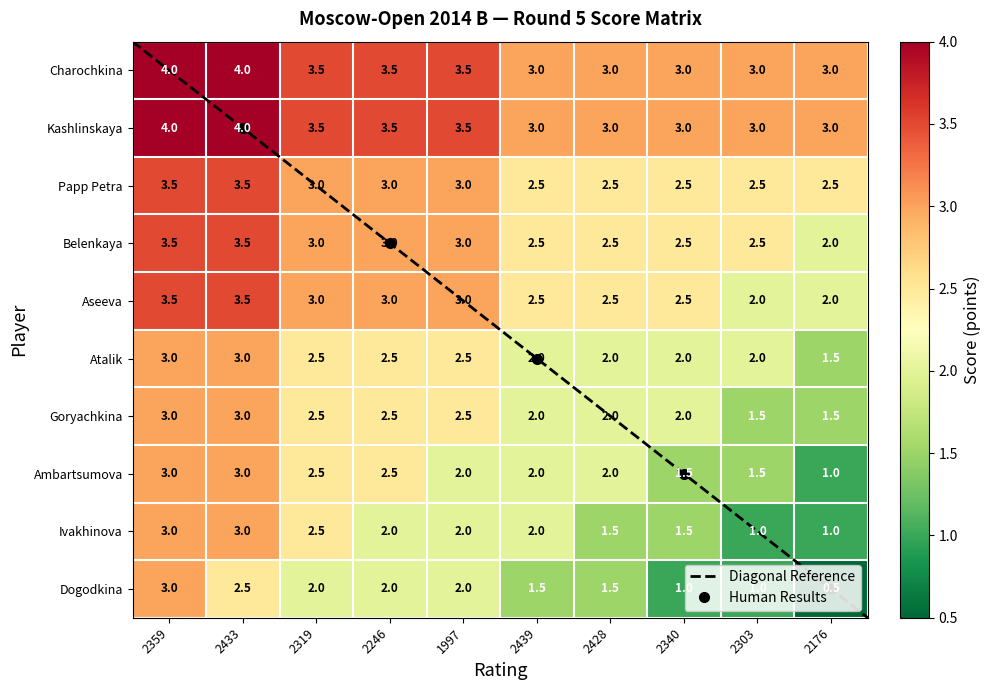

Reading left to right, extract all data points from this chart.

Charochkina Daria: 4.0	4.0	3.5	3.5	3.5	3.0	3.0	3.0	3.0	3.0
Kashlinskaya Alina: 4.0	4.0	3.5	3.5	3.5	3.0	3.0	3.0	3.0	3.0
Papp Petra: 3.5	3.5	3.0	3.0	3.0	2.5	2.5	2.5	2.5	2.5
Belenkaya Dina: 3.5	3.5	3.0	3.0	3.0	2.5	2.5	2.5	2.5	2.0
Aseeva Anastasia: 3.5	3.5	3.0	3.0	3.0	2.5	2.5	2.5	2.0	2.0
Atalik Ekaterina: 3.0	3.0	2.5	2.5	2.5	2.0	2.0	2.0	2.0	1.5
Goryachkina Aleksandra: 3.0	3.0	2.5	2.5	2.5	2.0	2.0	2.0	1.5	1.5
Ambartsumova Karina: 3.0	3.0	2.5	2.5	2.0	2.0	2.0	1.5	1.5	1.0
Ivakhinova Inna: 3.0	3.0	2.5	2.0	2.0	2.0	1.5	1.5	1.0	1.0
Dogodkina Julia: 3.0	2.5	2.0	2.0	2.0	1.5	1.5	1.0	1.0	0.5